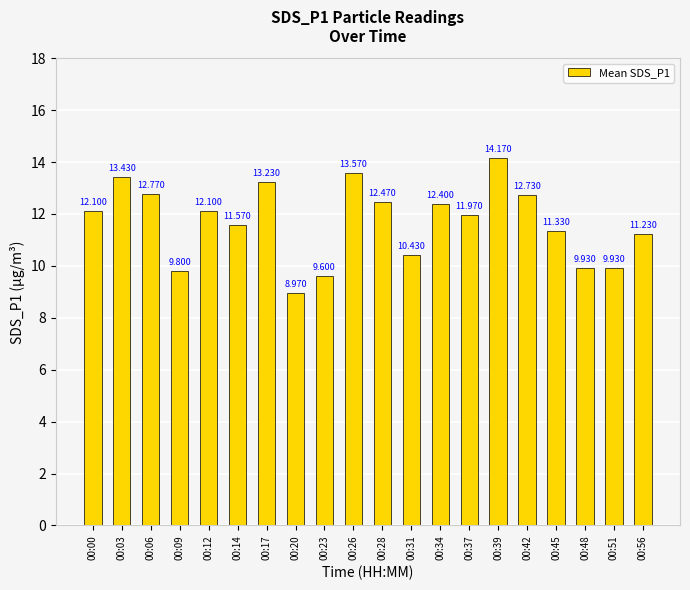

What is the ratio of the value at 00:34 to the value at 00:31?

1.2